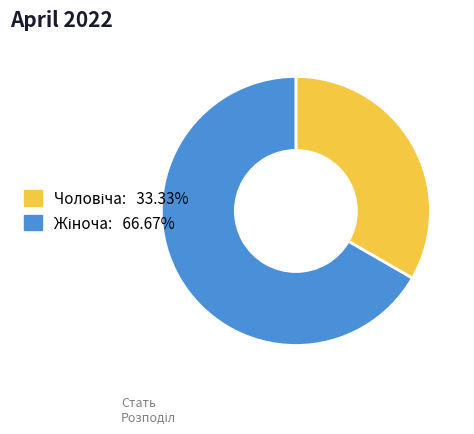

Is there any slice that represents more than half of the pie?

Yes